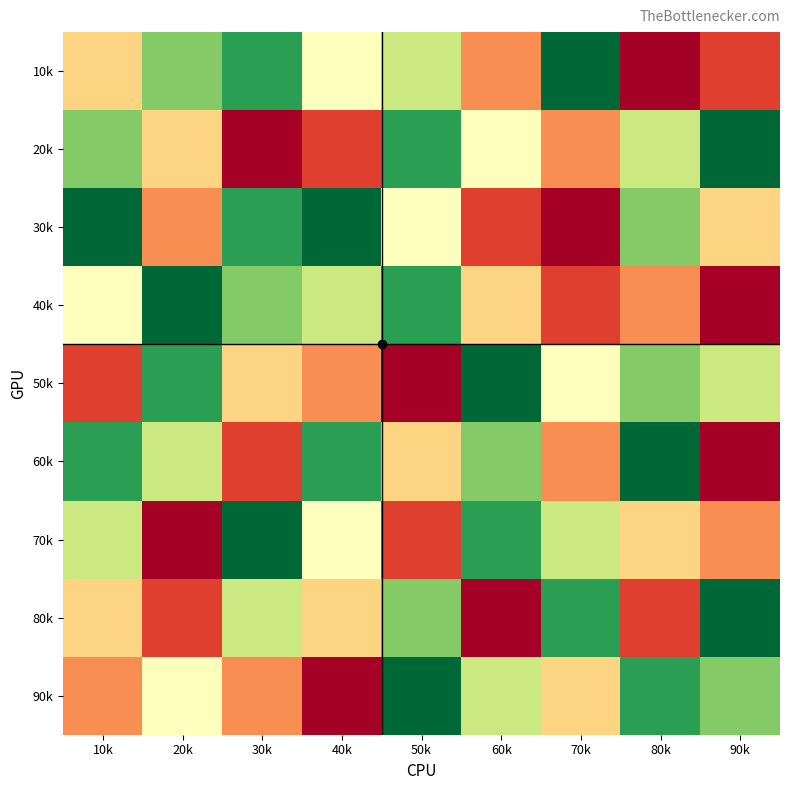

Reading left to right, extract all data points from this chart.

10k: 10k=4	20k=7	30k=8	40k=5	50k=6	60k=3	70k=9	80k=1	90k=2
20k: 10k=7	20k=4	30k=1	40k=2	50k=8	60k=5	70k=3	80k=6	90k=9
30k: 10k=9	20k=3	30k=8	40k=9	50k=5	60k=2	70k=1	80k=7	90k=4
40k: 10k=5	20k=9	30k=7	40k=6	50k=8	60k=4	70k=2	80k=3	90k=1
50k: 10k=2	20k=8	30k=4	40k=3	50k=1	60k=9	70k=5	80k=7	90k=6
60k: 10k=8	20k=6	30k=2	40k=8	50k=4	60k=7	70k=3	80k=9	90k=1
70k: 10k=6	20k=1	30k=9	40k=5	50k=2	60k=8	70k=6	80k=4	90k=3
80k: 10k=4	20k=2	30k=6	40k=4	50k=7	60k=1	70k=8	80k=2	90k=9
90k: 10k=3	20k=5	30k=3	40k=1	50k=9	60k=6	70k=4	80k=8	90k=7